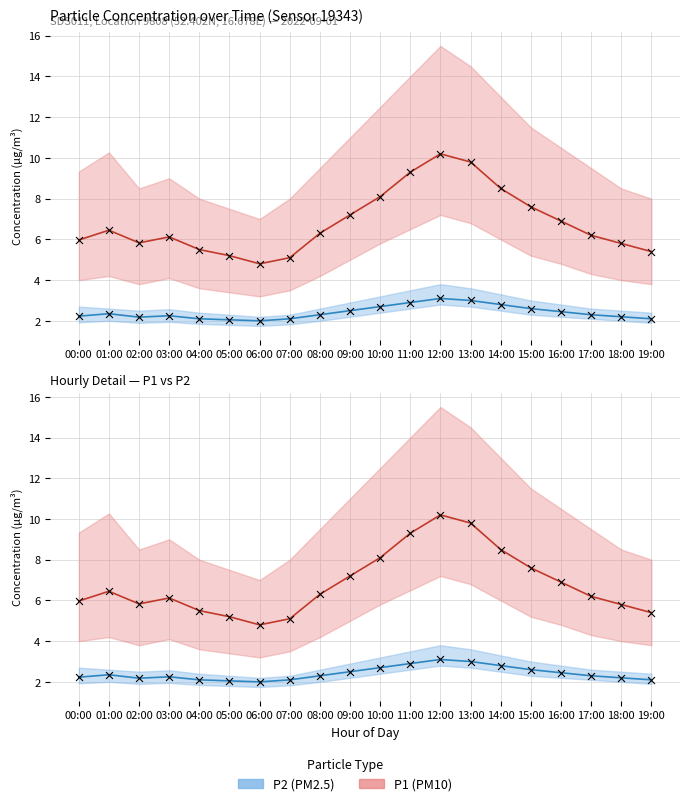

At which category is the sum across all series the highest?

12:00